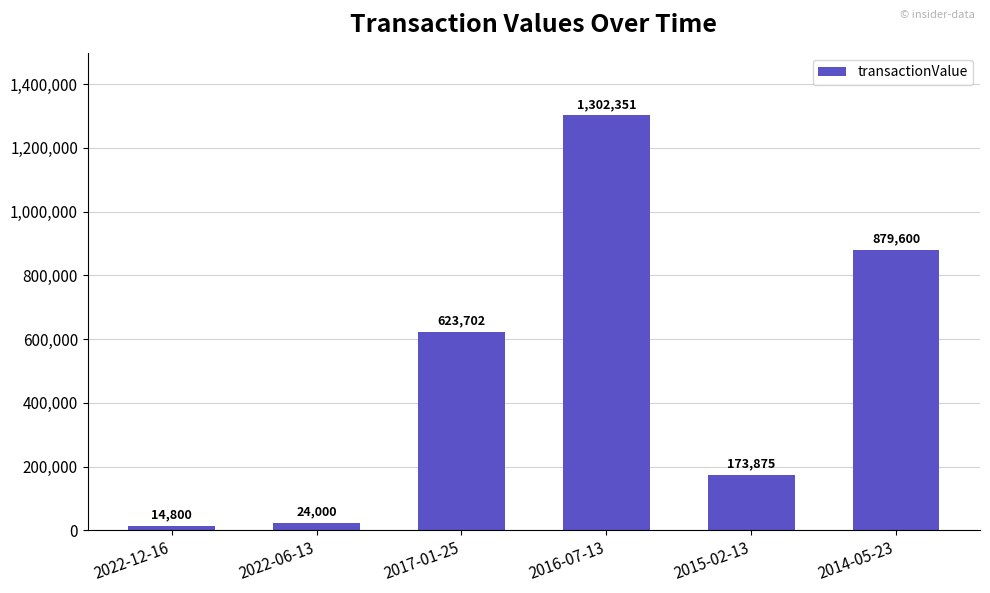

What is the approximate value at 2022-12-16, to the nearest 50?

14800